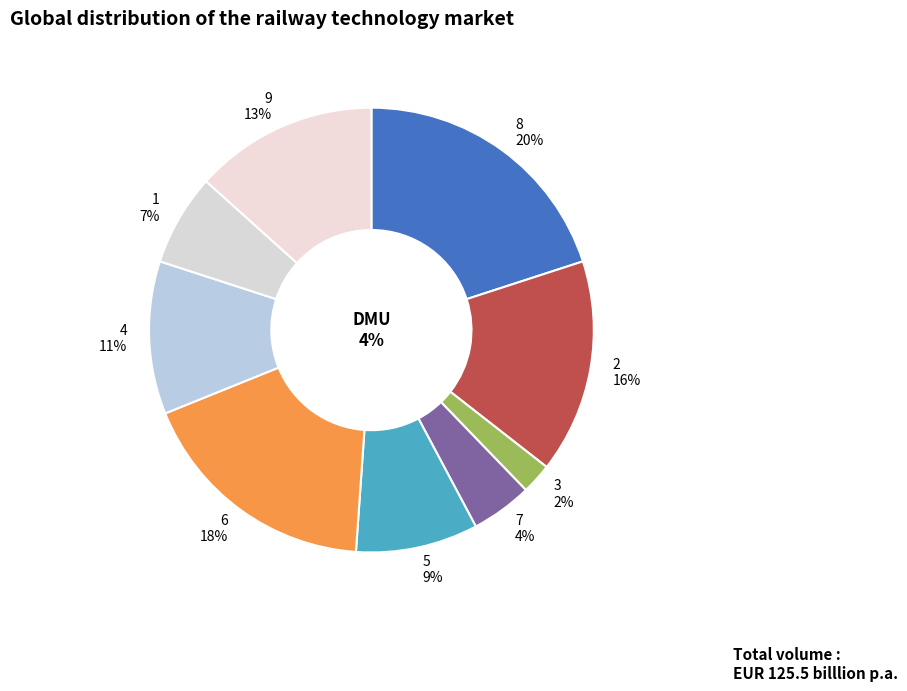

Is there any slice that represents more than half of the pie?

No